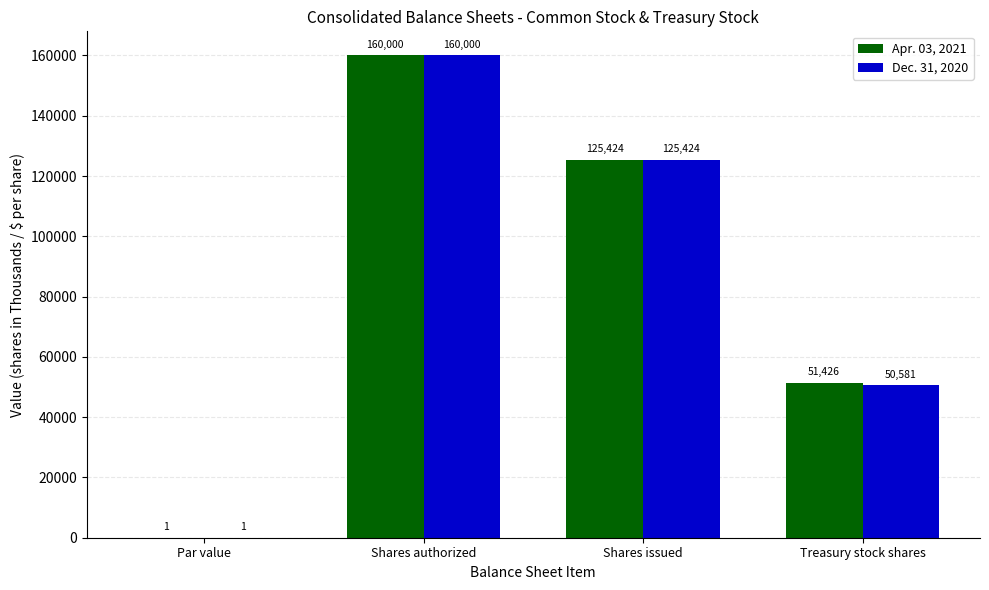

Which series changed the most between Shares issued and Treasury stock shares?

Dec. 31, 2020